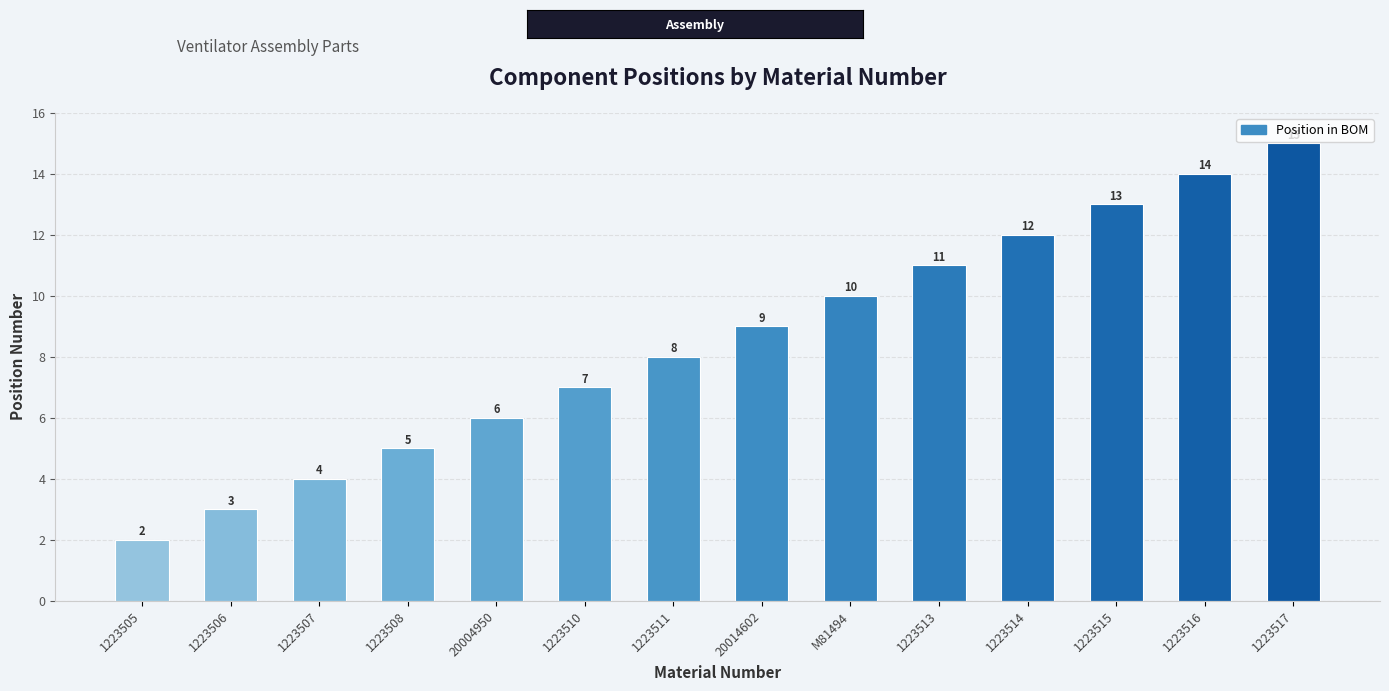

What is the ratio of the value at 1223505 to the value at 20004950?

0.3